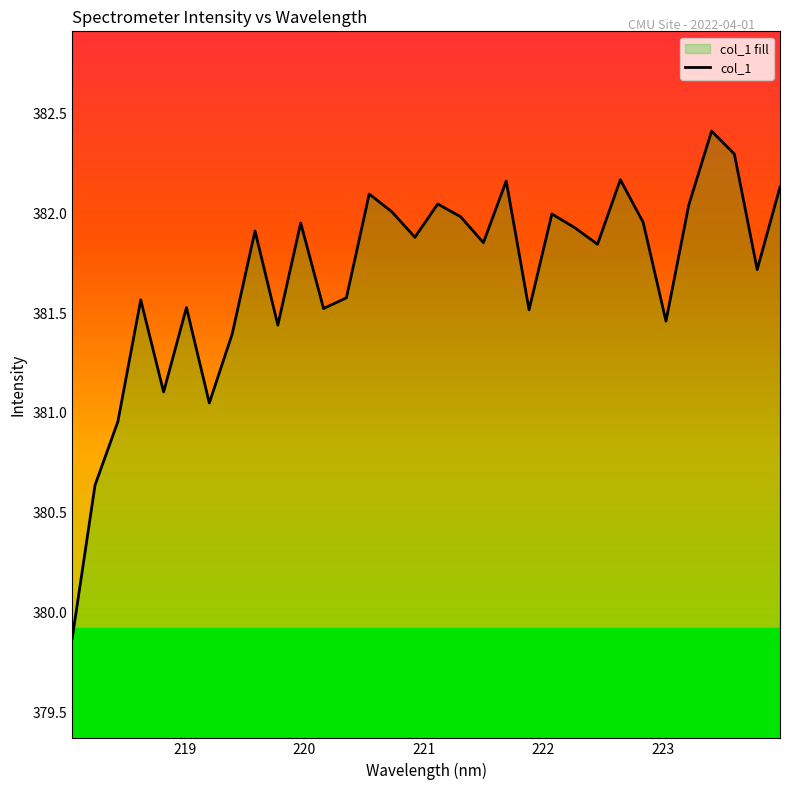

What is the value of the 24th point from the left?

381.8